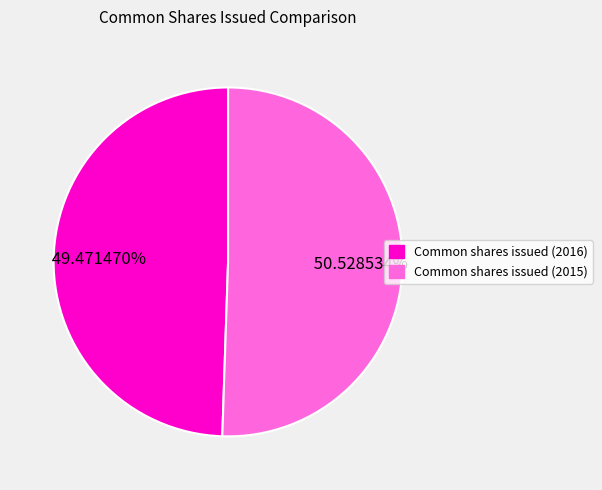

Rank the categories by value from lowest to highest.

Common shares issued (2016), Common shares issued (2015)